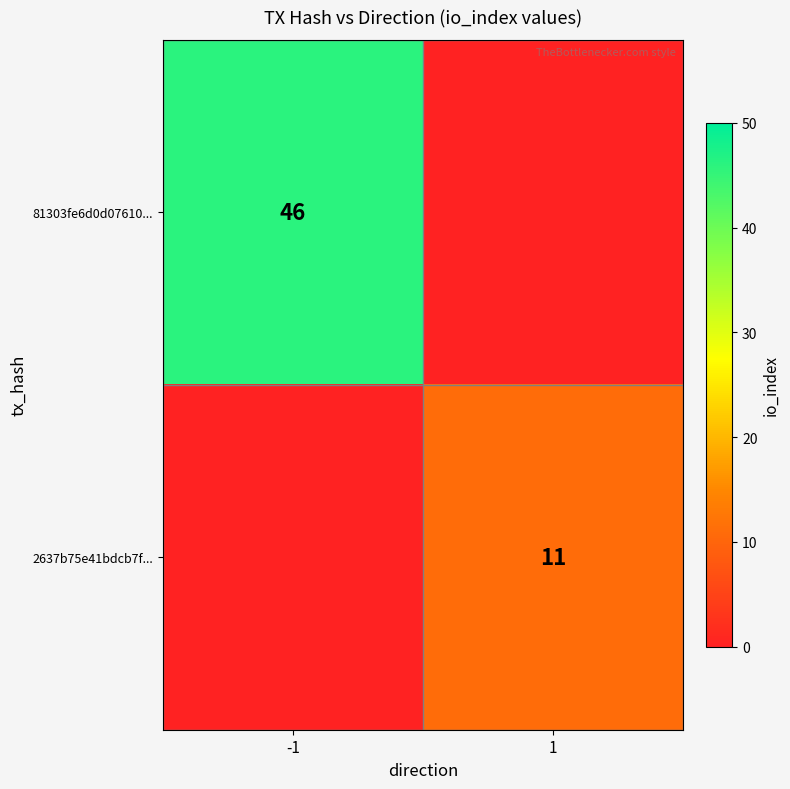

Count the number of data series in this chart.

2